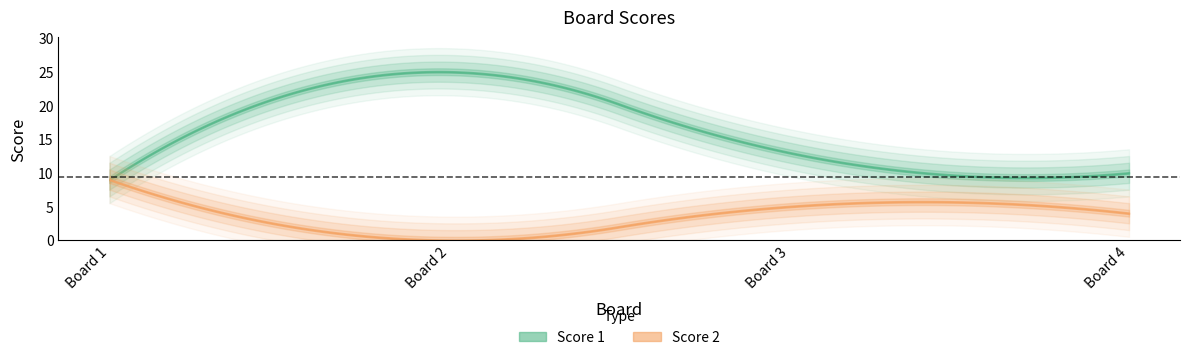

Where does the Score 2 series first go above 5?

1